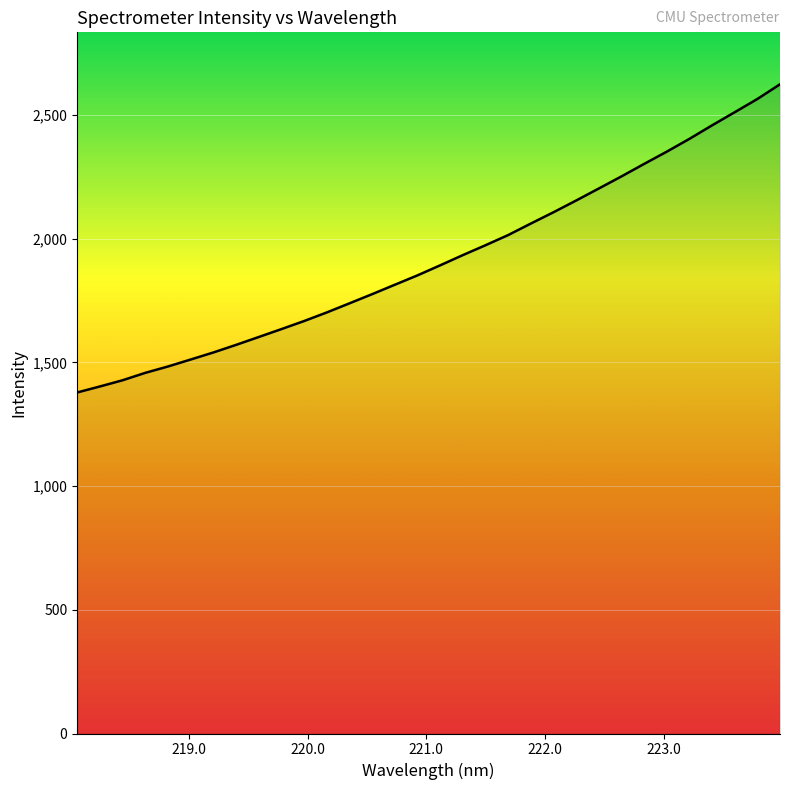

What is the difference between the maximum and minimum values?

1245.8